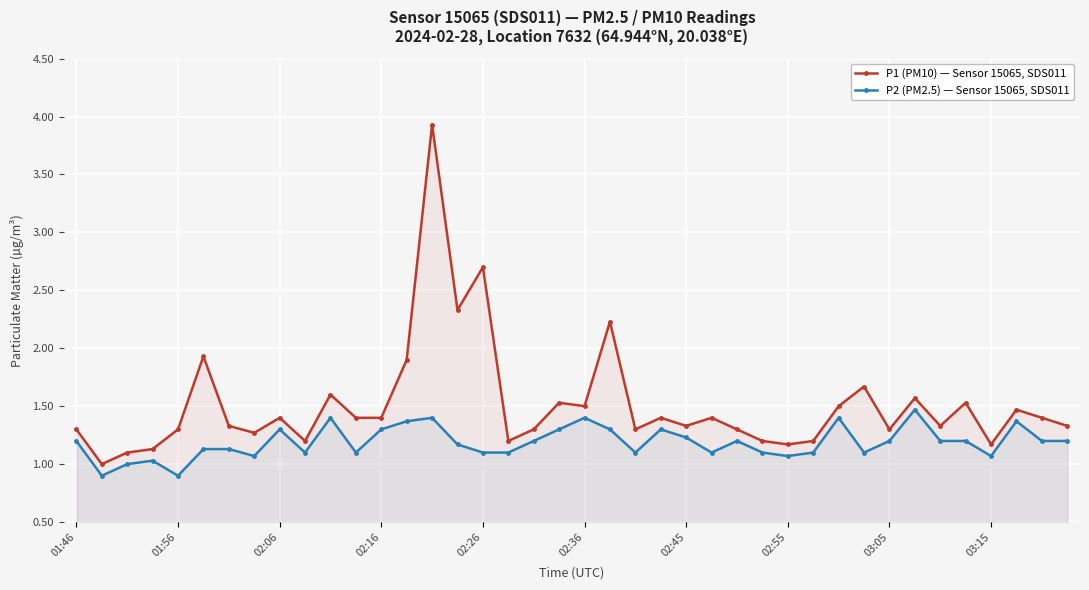

At which category is the sum across all series the highest?

14